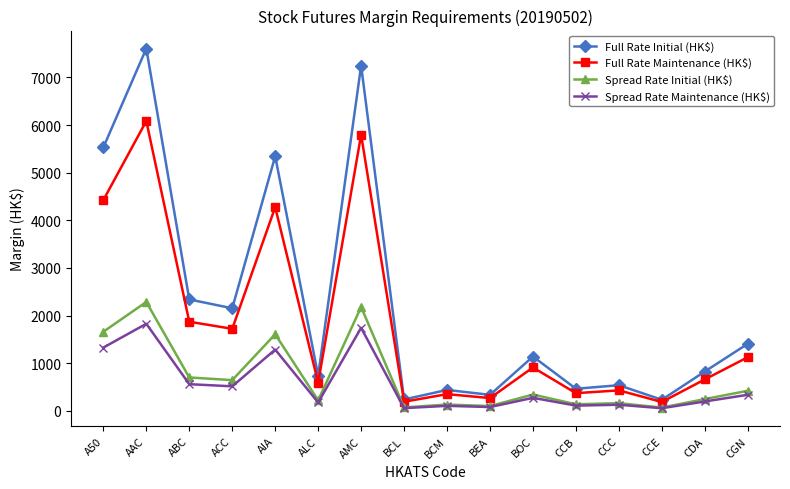

What is the total value across all series at BOC?

2670